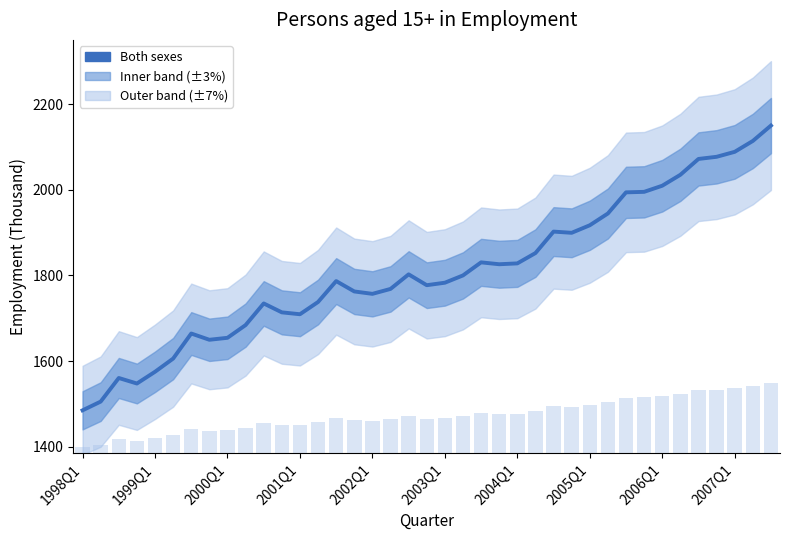

Which has a higher value, 1999Q1 or 21?

21